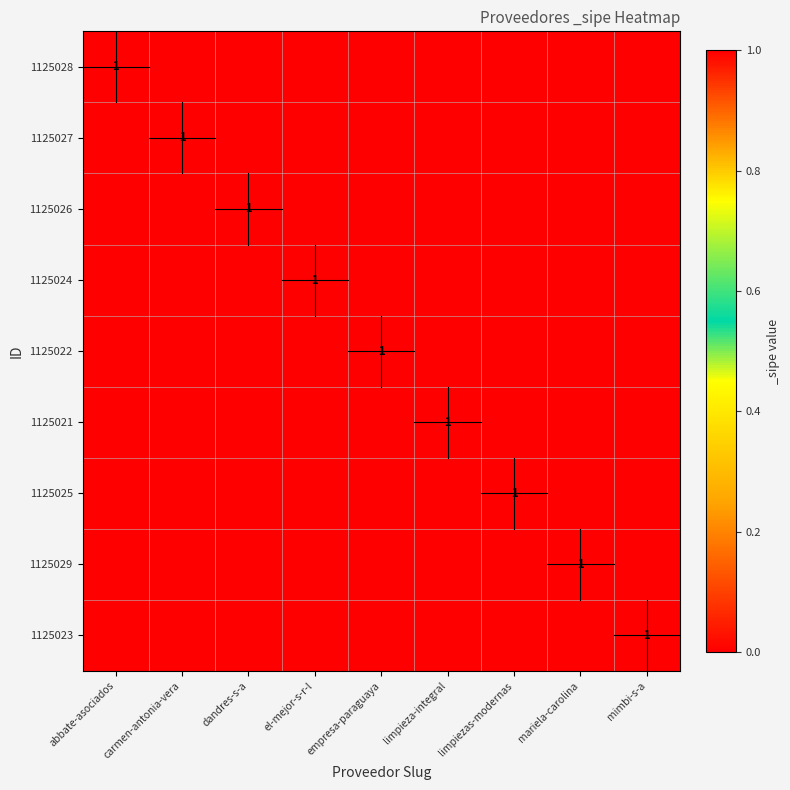

True or false: 1125025 has a value of -1 at limpieza-integral.

False